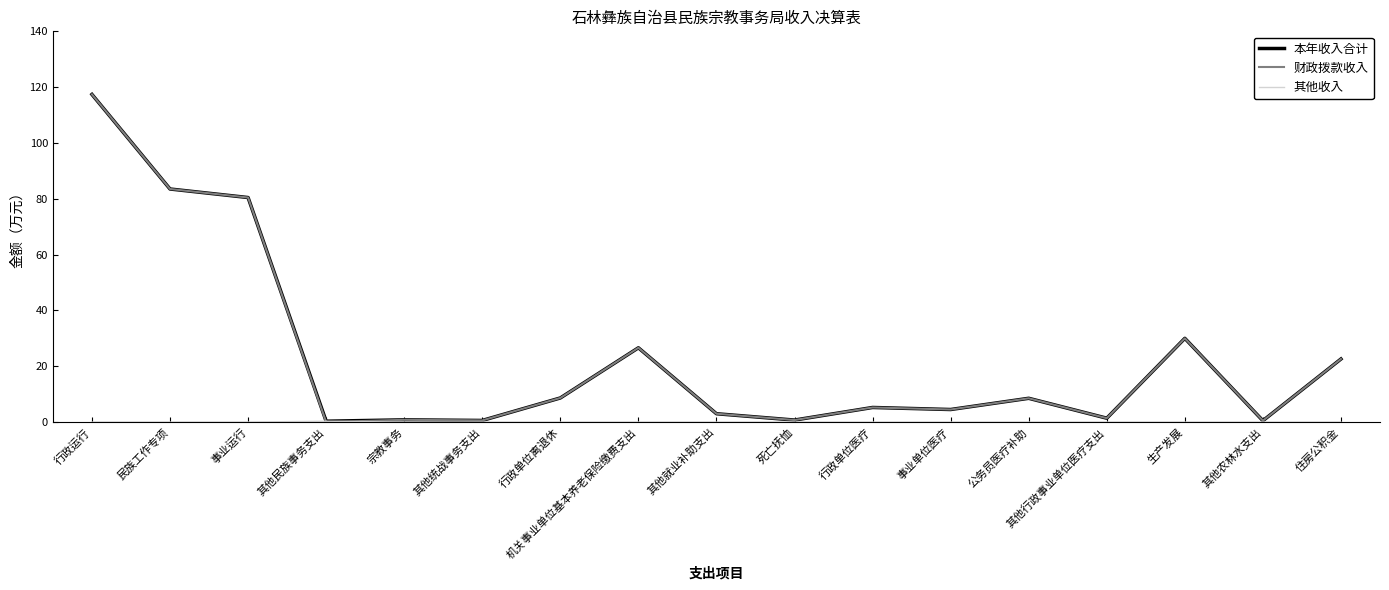

How many lines are shown in the chart?

3